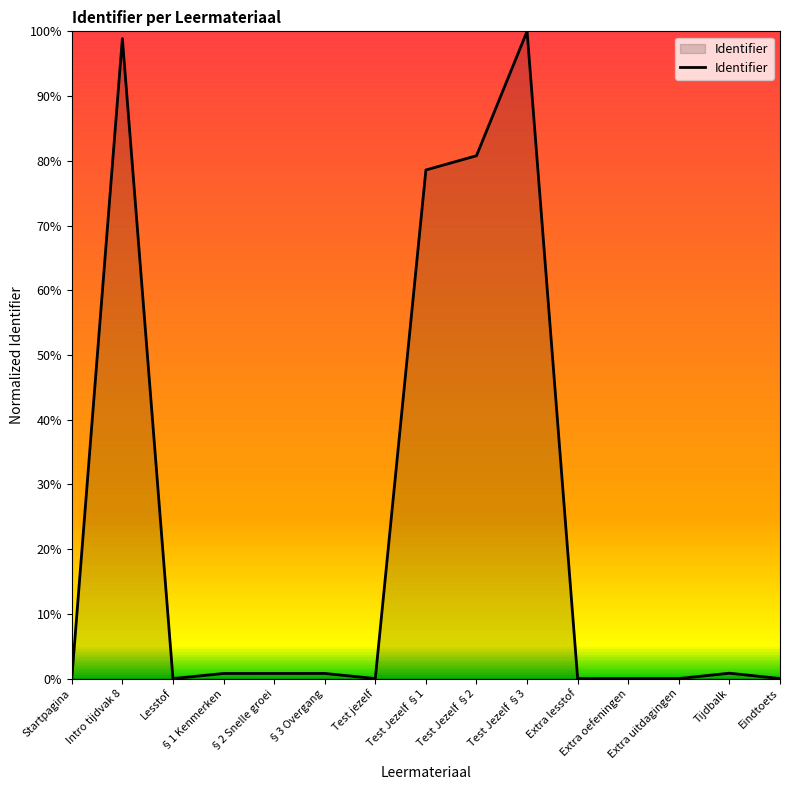

Reading left to right, extract all data points from this chart.

0.0	1.0	0.0	0.0	0.0	0.0	0.0	0.8	0.8	1.0	0.0	0.0	0.0	0.0	0.0